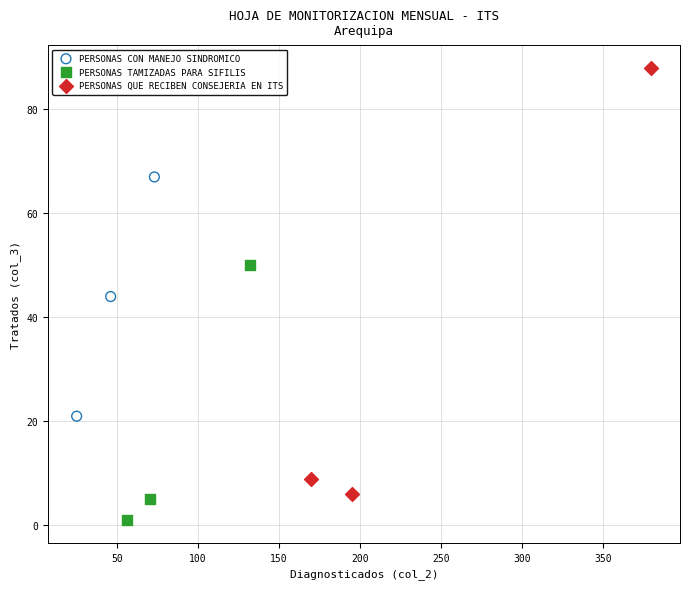

Which series reaches the minimum Y coordinate?

PERSONAS TAMIZADAS PARA SIFILIS